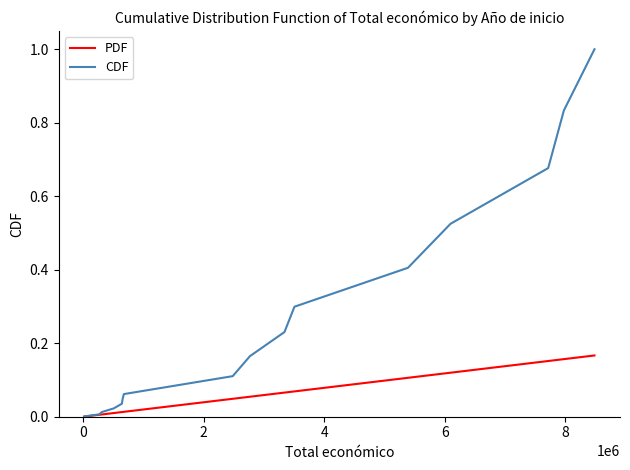

Rank the series by their average value, from lowest to highest.

PDF, CDF